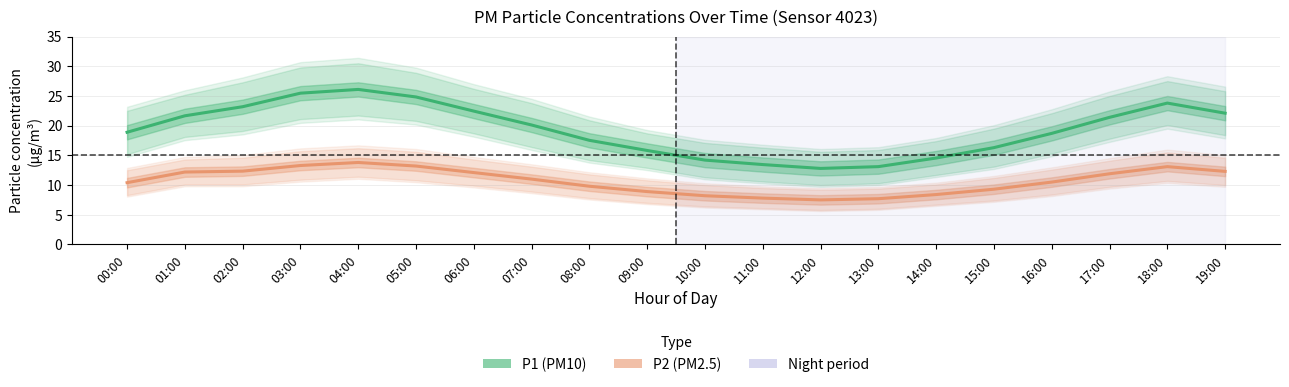

At how many categories does at least one series exceed 18?

12